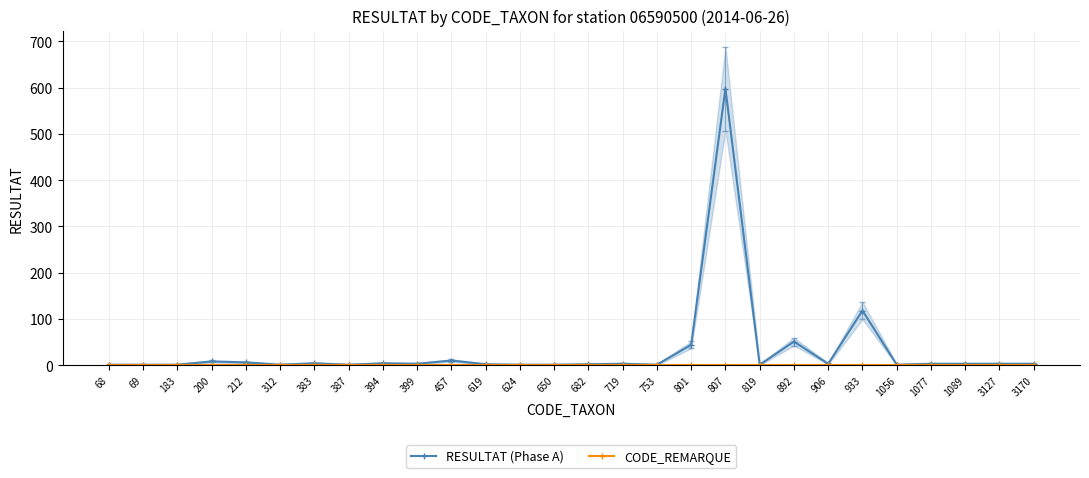

Rank the series by their maximum value, from highest to lowest.

RESULTAT (Phase A), CODE_REMARQUE